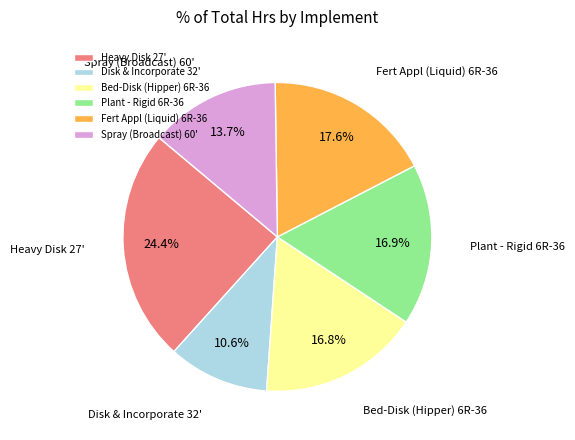

What percentage is the Fert Appl (Liquid) 6R-36 slice, to the nearest percent?

18%